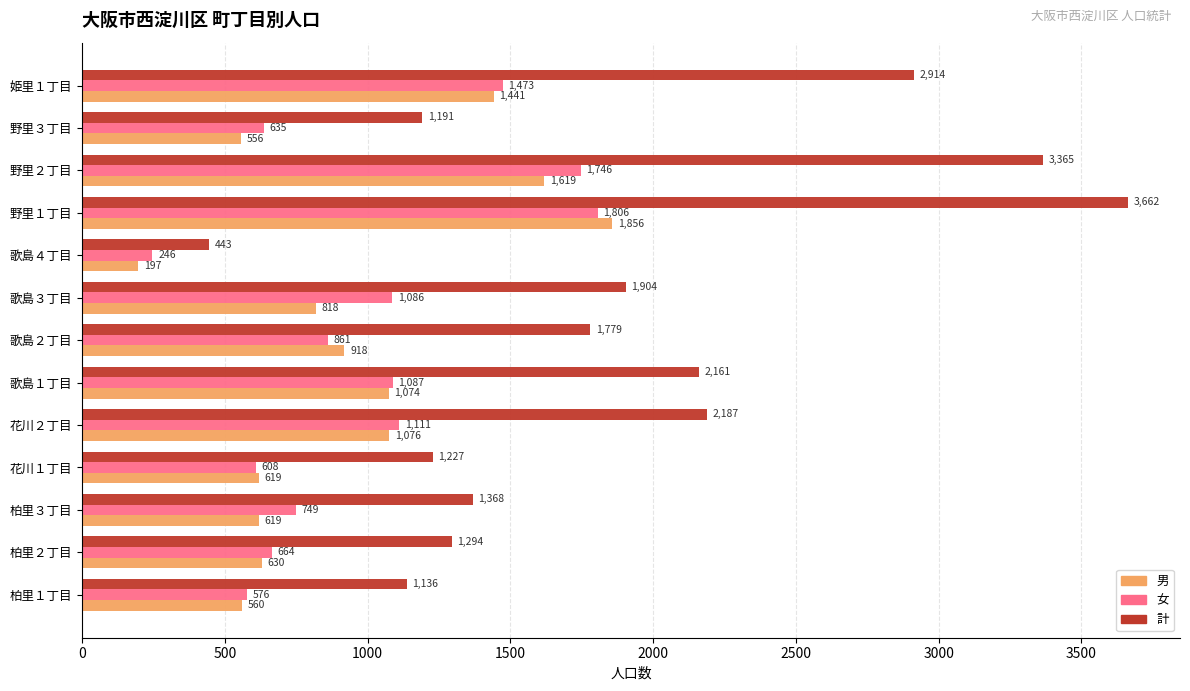

Which category has the highest value across all series?

野里１丁目